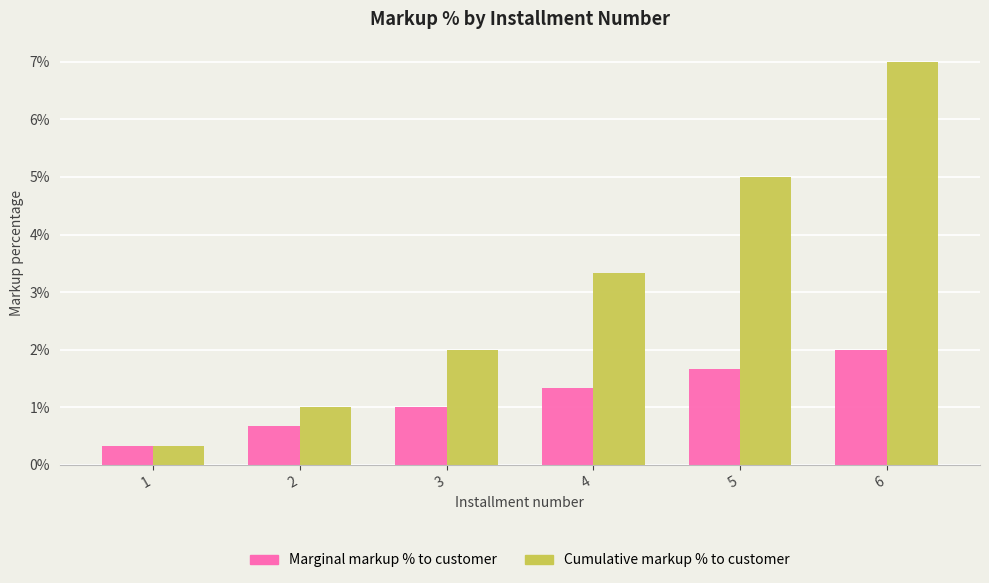

What is the approximate value of Cumulative markup % to customer at 5?

5.0